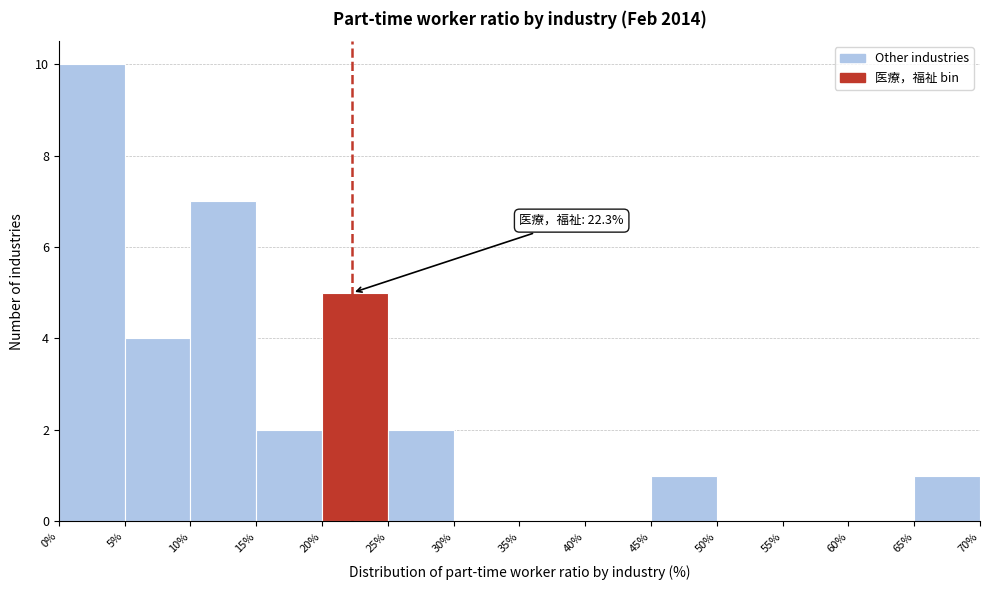

Which range on the x-axis has the tallest bar?

0% to 5%